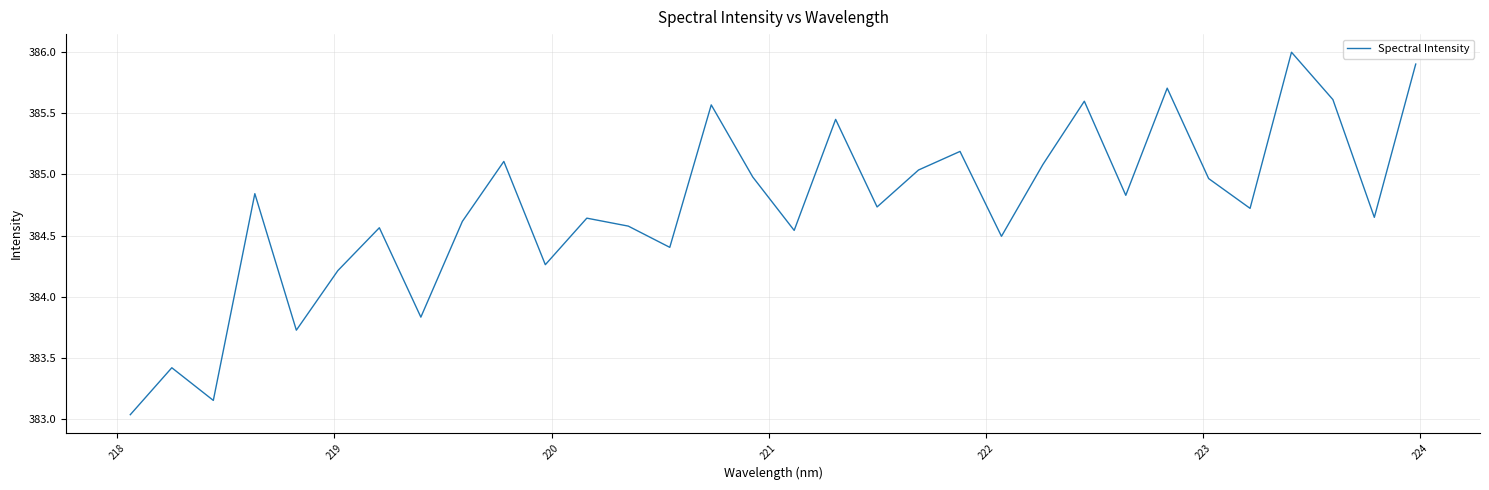

Is this an area chart (filled region under the line)?

No